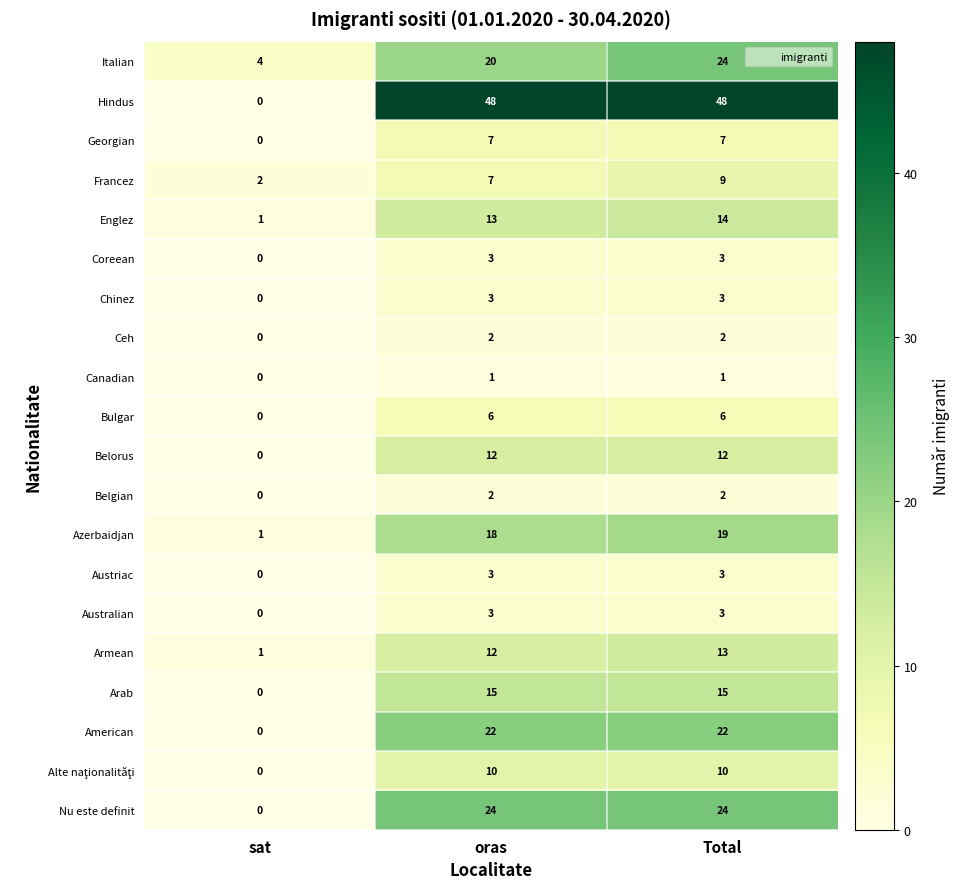

Is the value of Francez at sat greater than the value of Armean at sat?

Yes